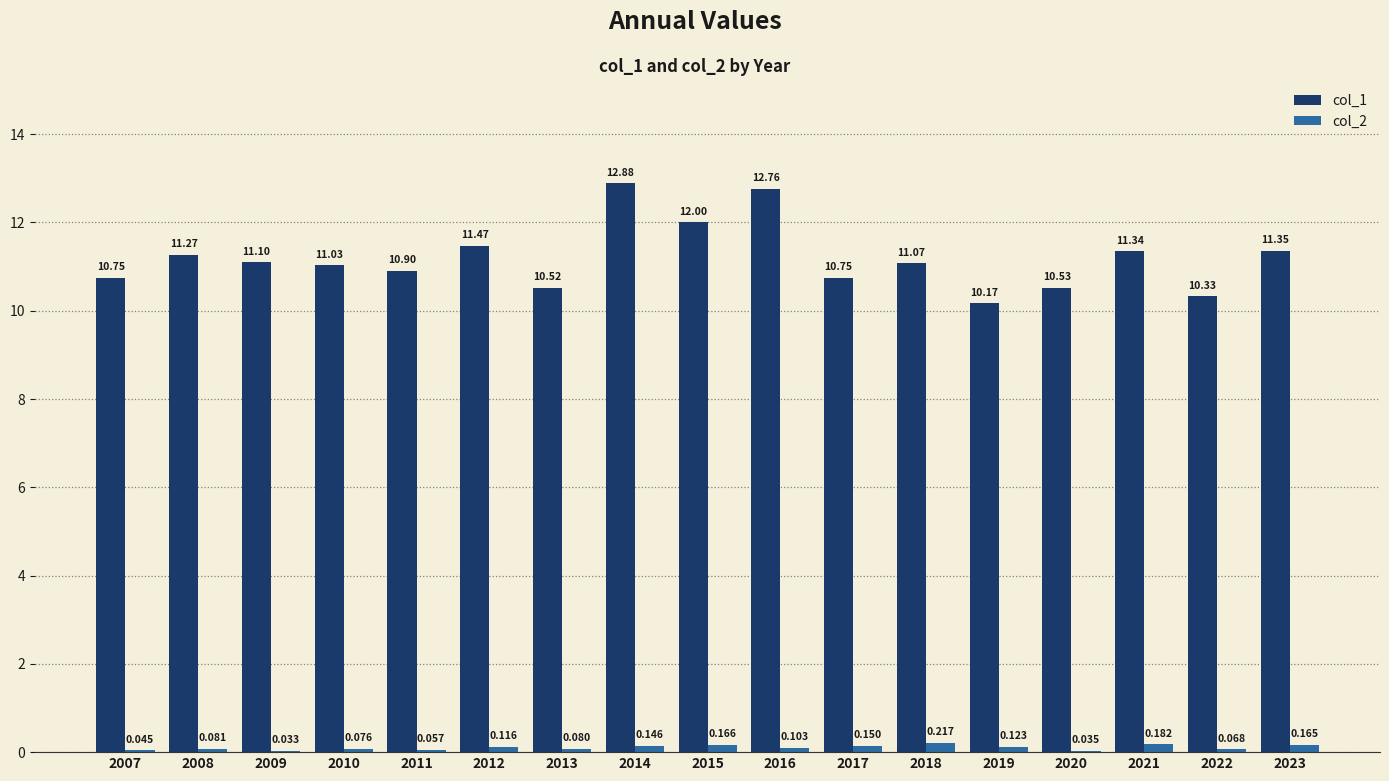

Is the value of col_2 at 2013 greater than the value of col_1 at 2018?

No